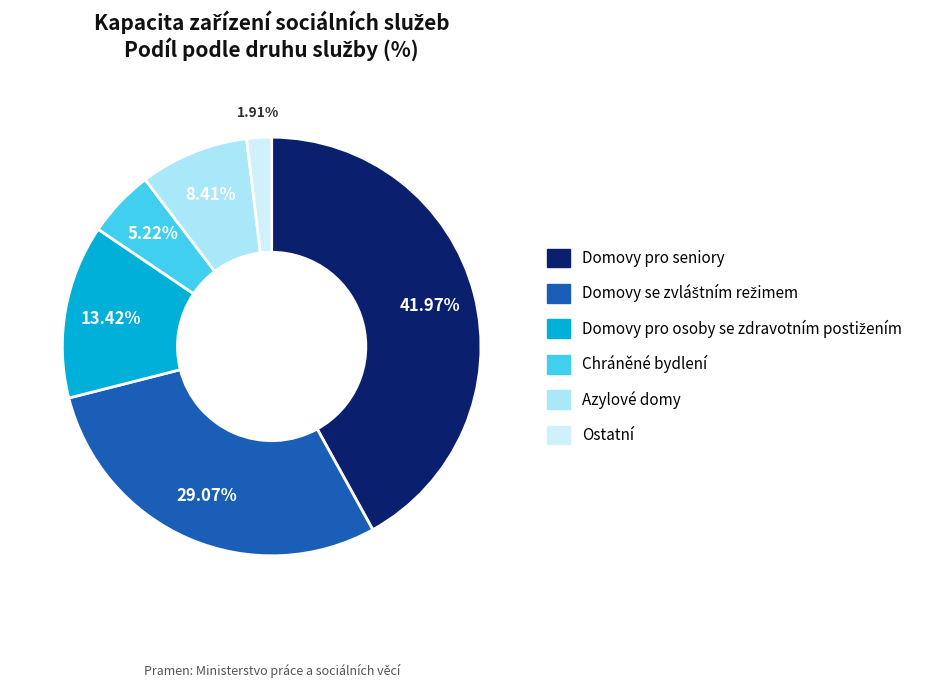

What is the ratio of the value at Chráněné bydlení to the value at Azylové domy?

0.6